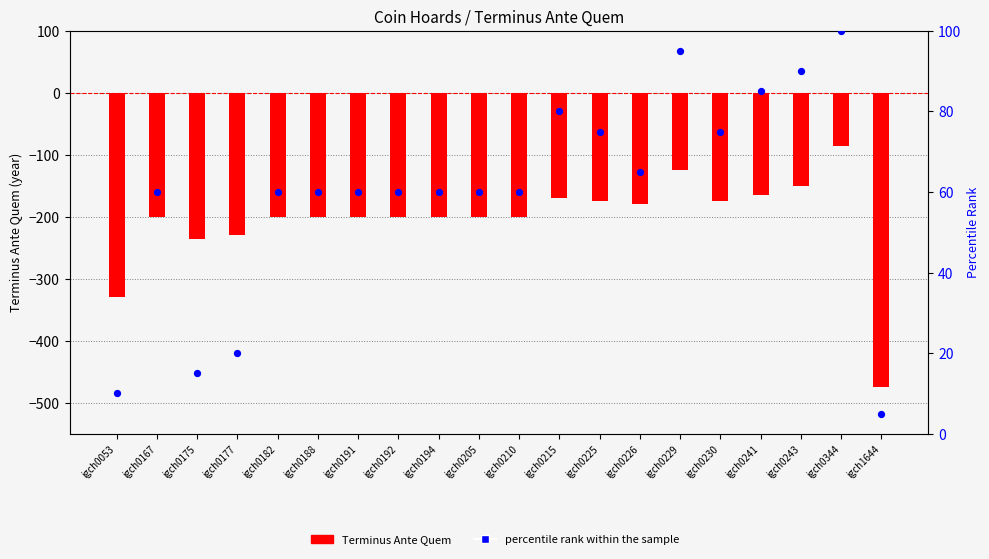

What is the total value across all series at igch1644?

-470